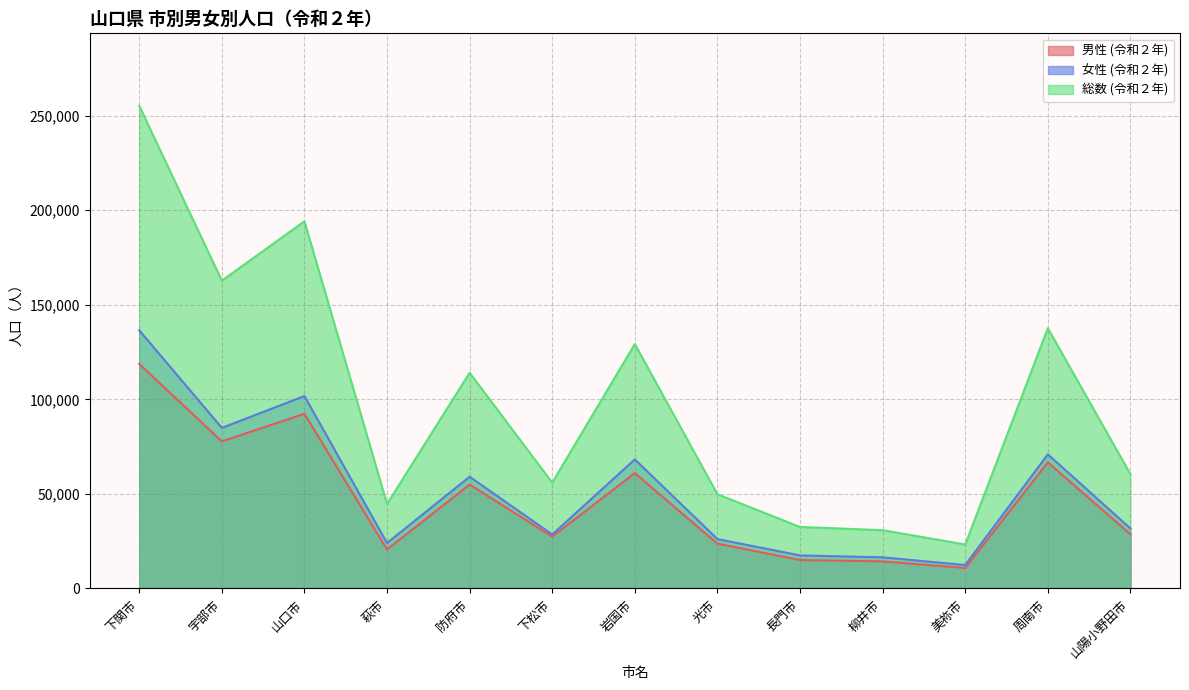

Reading left to right, list all the values displayed in this chart.

男性 (令和２年): 118683	77795	92371	20617	54952	27415	60990	23700	15046	14346	10852	66670	28638
女性 (令和２年): 136516	84912	101739	24044	59086	28545	68236	26121	17491	16475	12415	70937	31729
総数 (令和２年): 255199	162707	194110	44661	114038	55960	129226	49821	32537	30821	23267	137607	60367